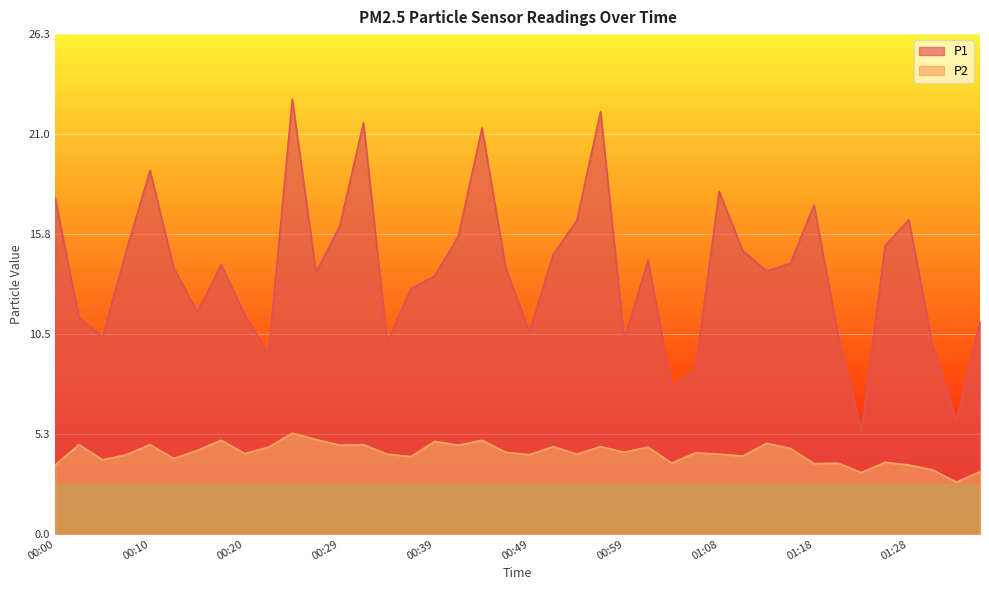

At which category is the sum across all series the highest?

00:25